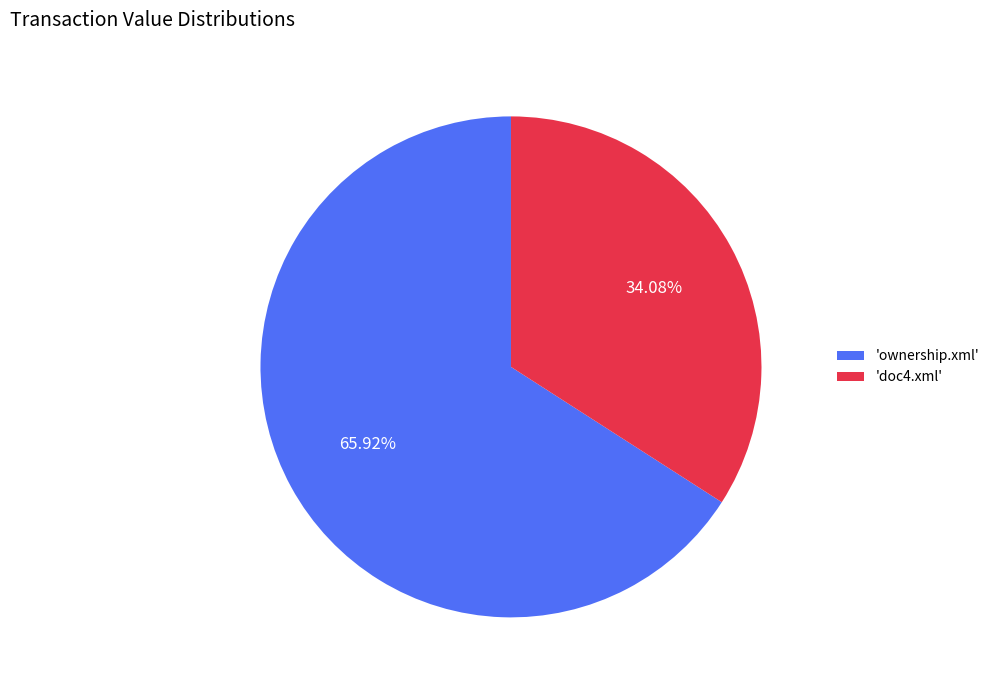

Do 'ownership.xml' and 'doc4.xml' together represent more than half of the pie?

Yes